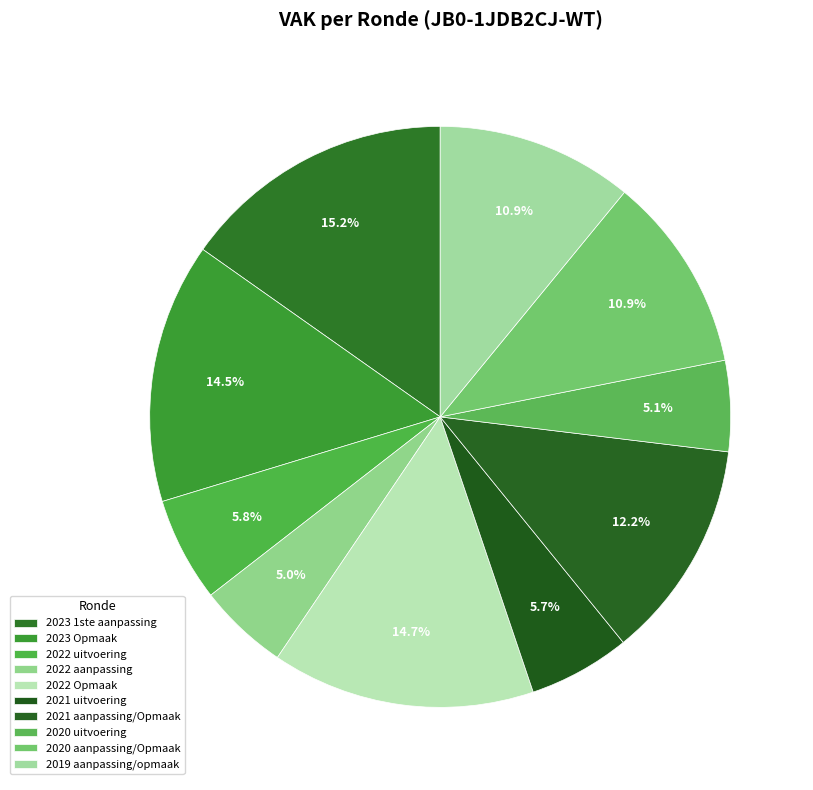

True or false: 2023 1ste aanpassing accounts for 15% of the total.

True